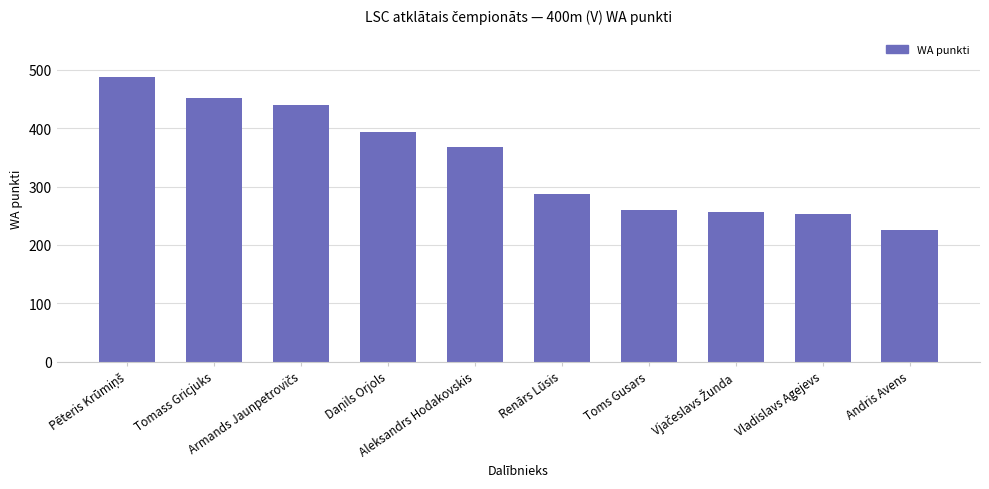

What is the smallest value displayed?

225